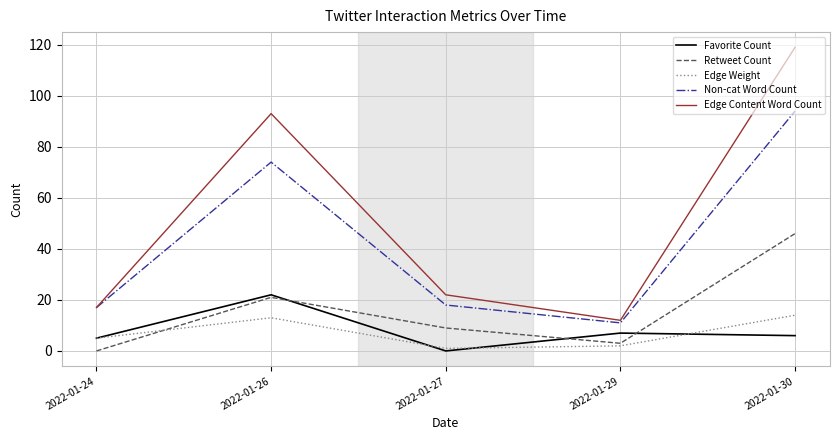

The value of Favorite Count at 2022-01-24 is 5. True or false?

True